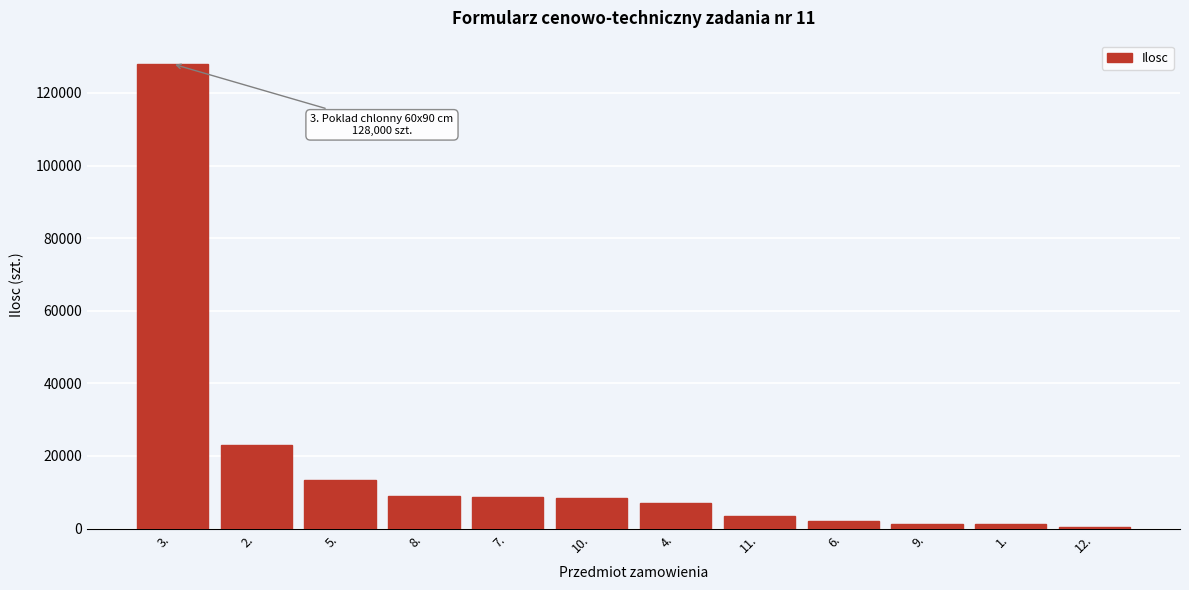

What is the sum of all values?

205803